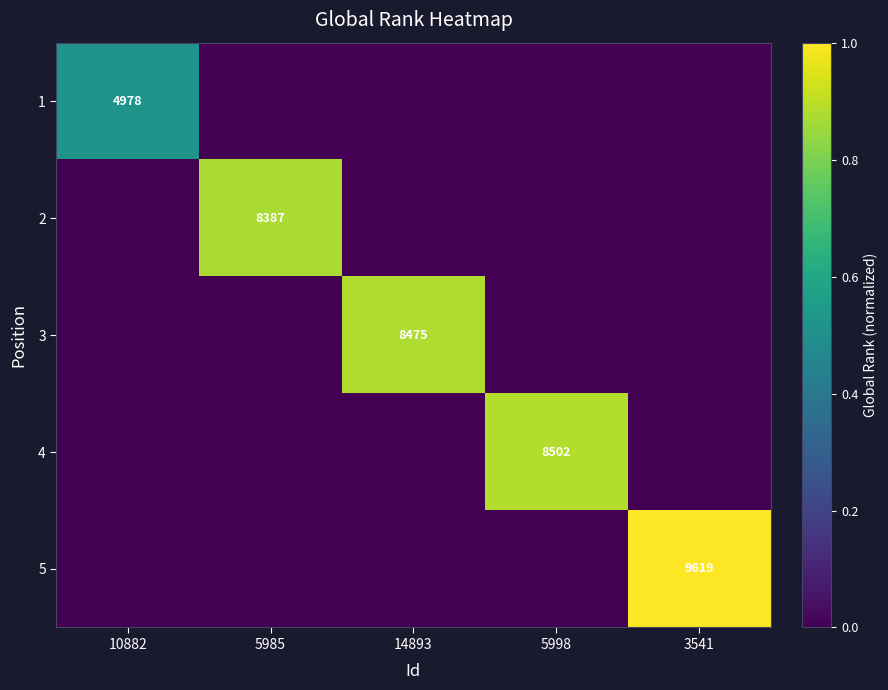

What is the spread (max minus min) of values at 5998?

0.9